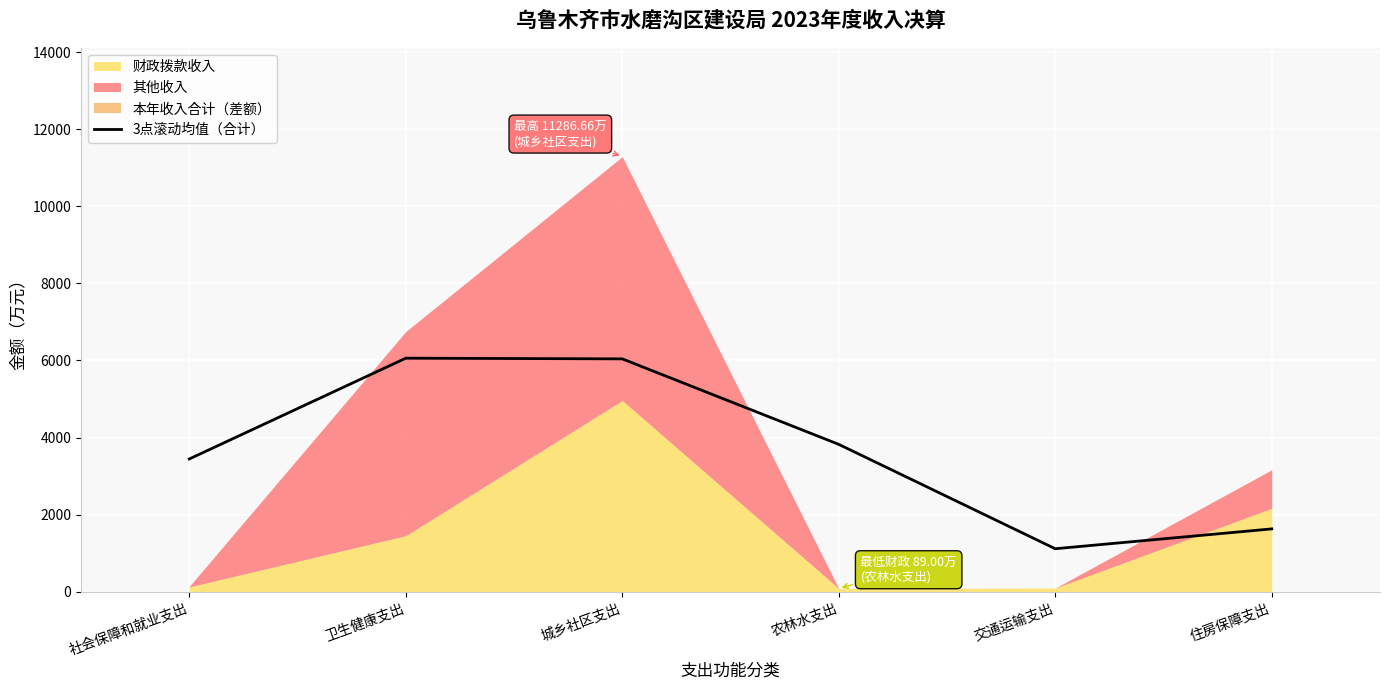

What is the lowest value of the 3点滚动均值（合计） series?

1118.2